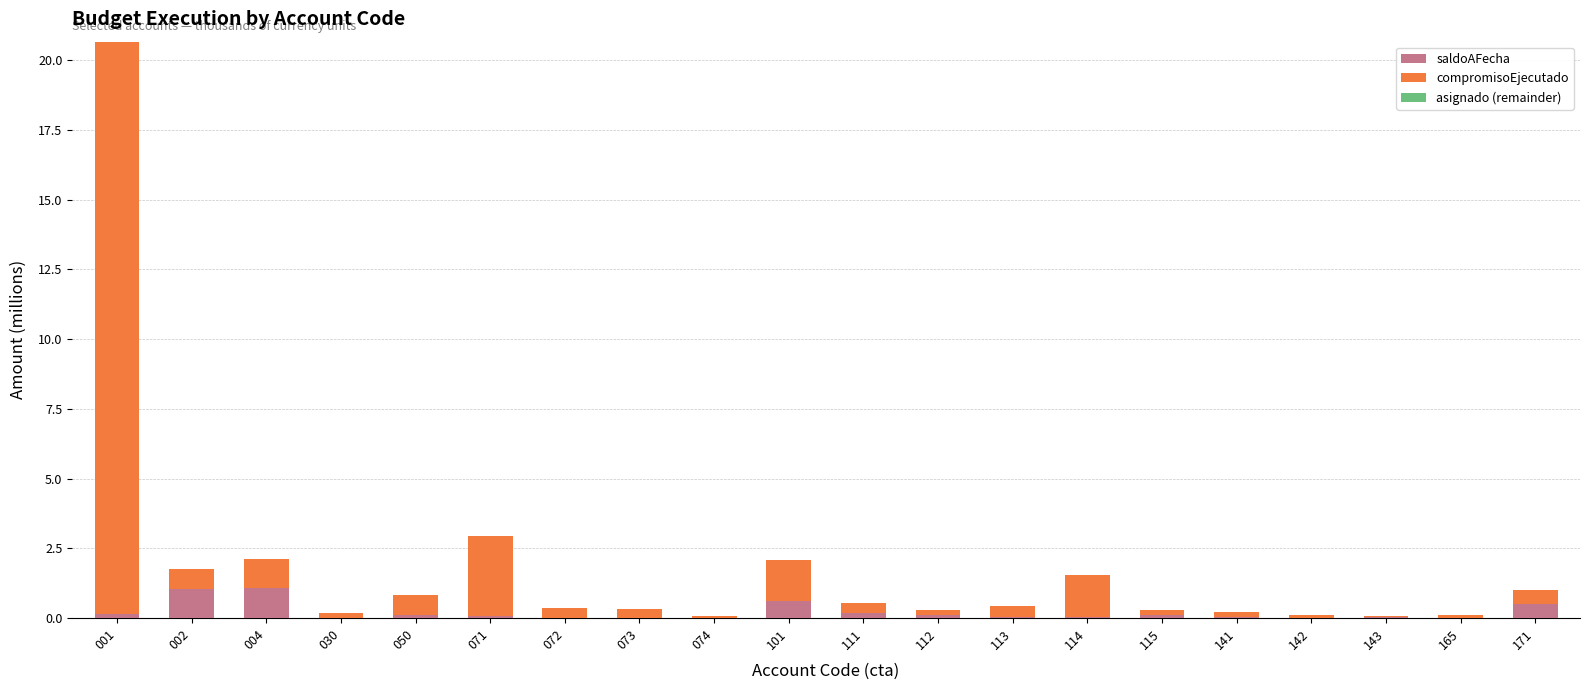

What value does the saldoAFecha series have at 004?

1.1